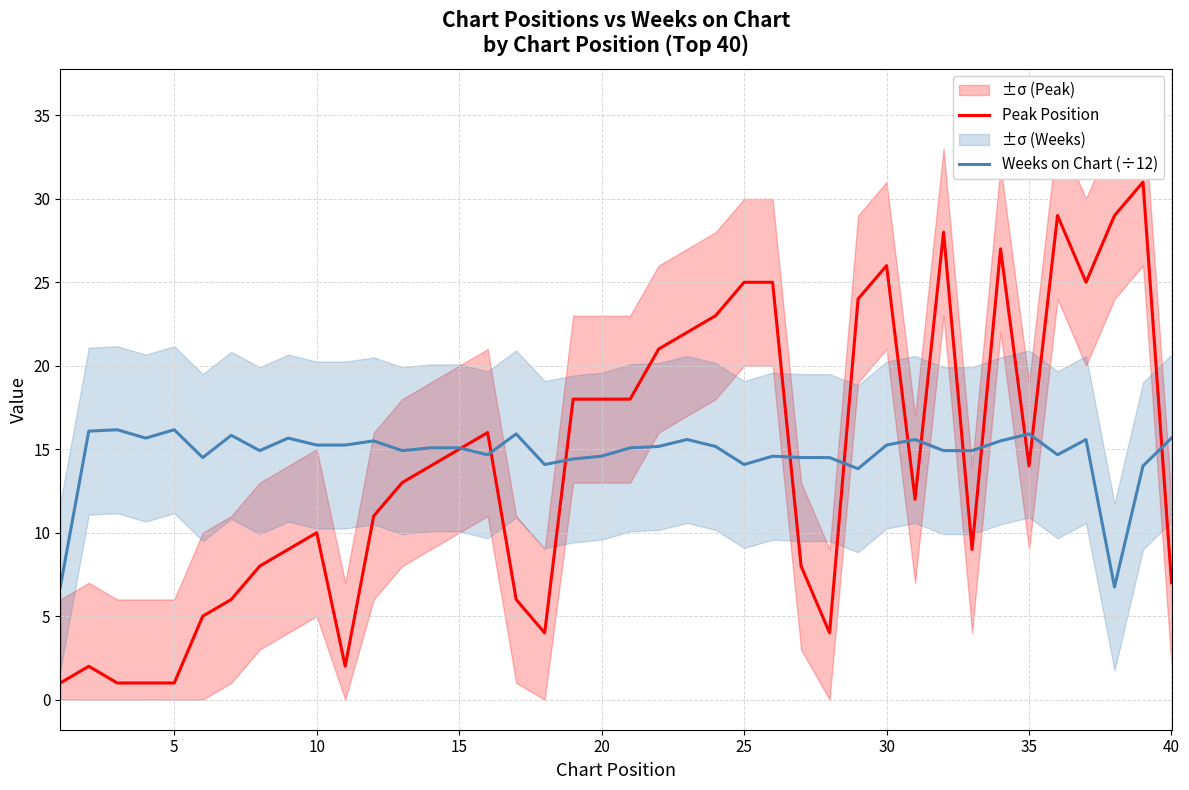

What is the minimum value for Peak Position?

1.0